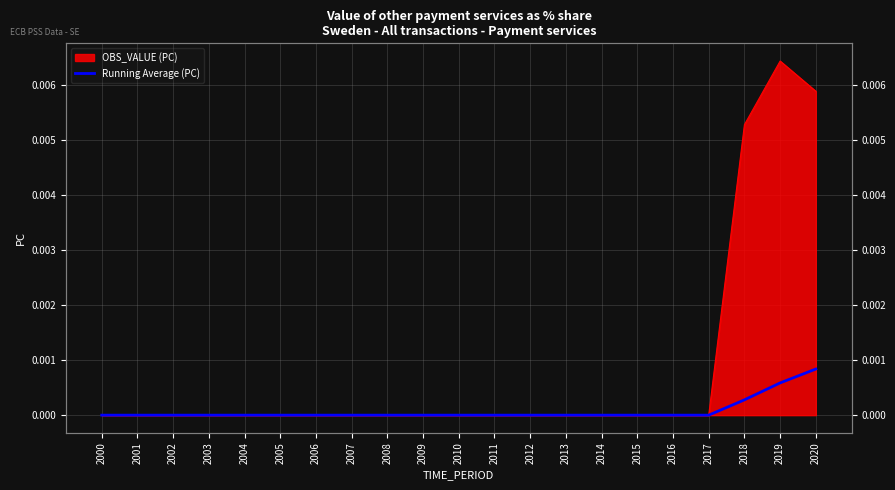

Is it true that the value at 2005 is 0.0?

False